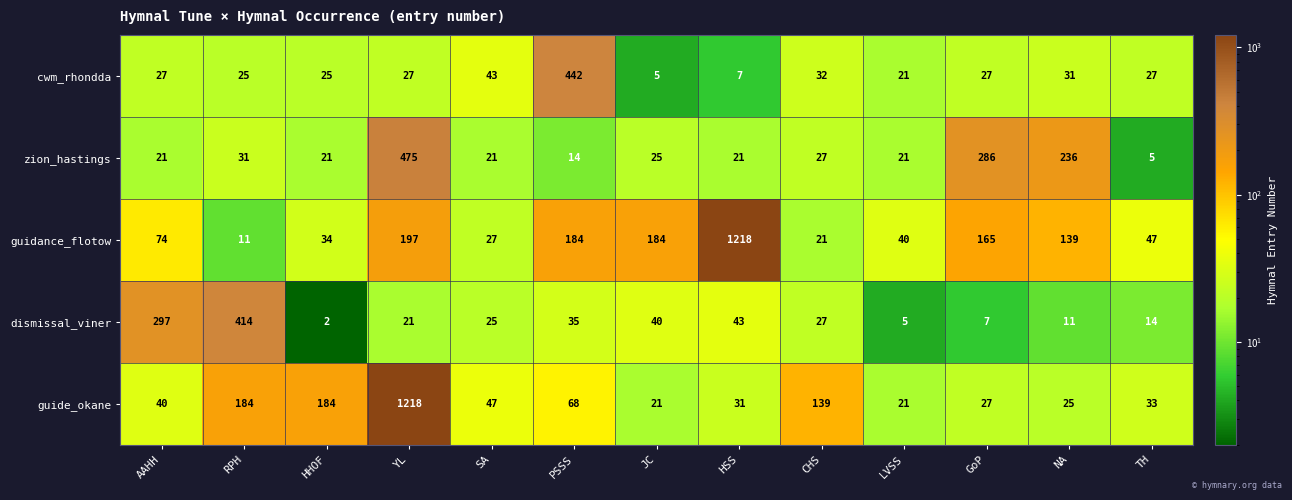

How many distinct data groups are displayed?

5